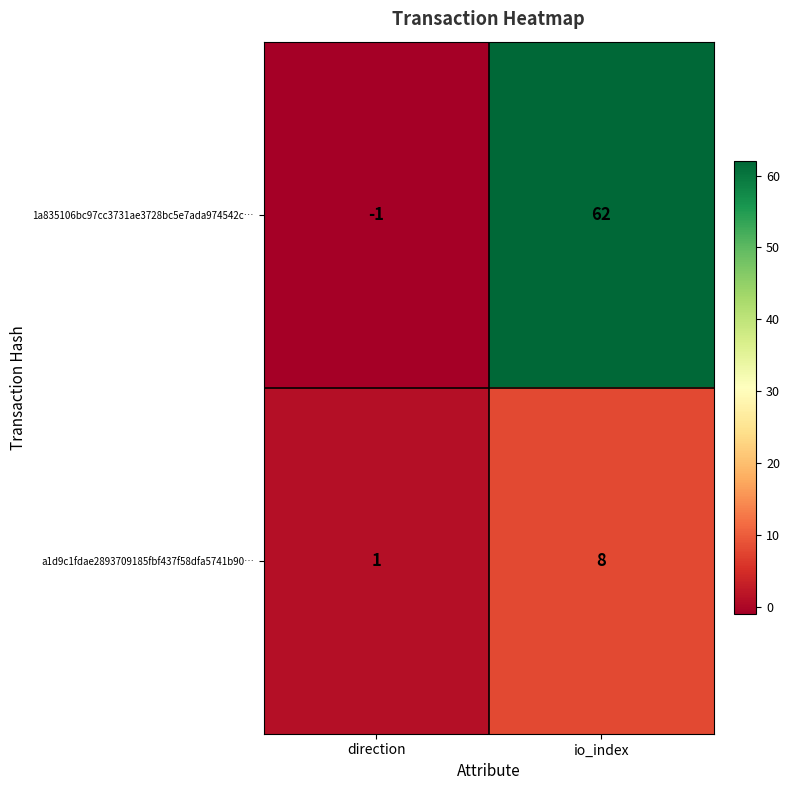

The value of 1a835106bc97cc3731ae3728bc5e7ada974542c… at io_index is 41. True or false?

False